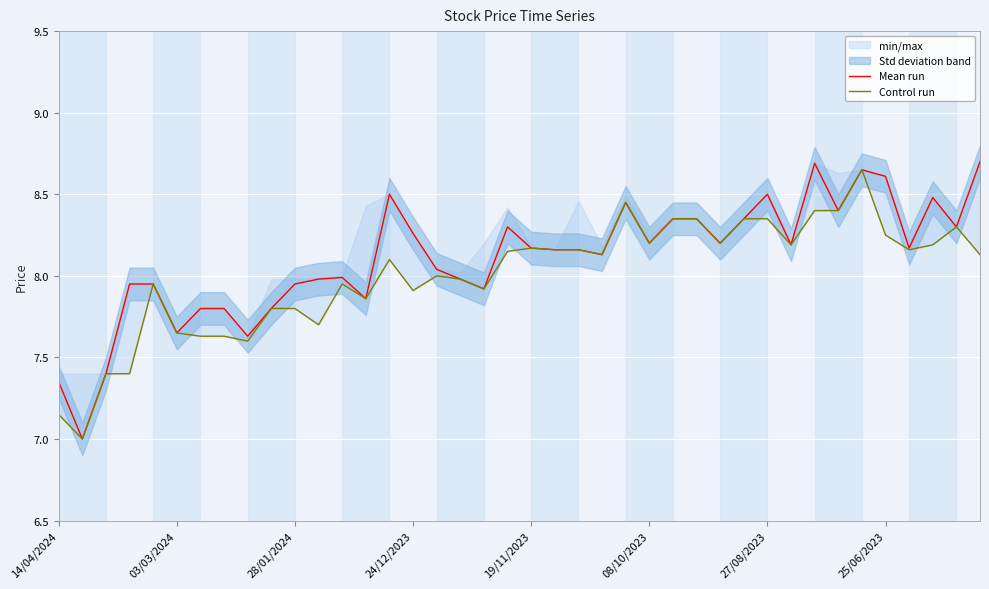

List the series in order of their overall mean, highest first.

Mean run, Control run